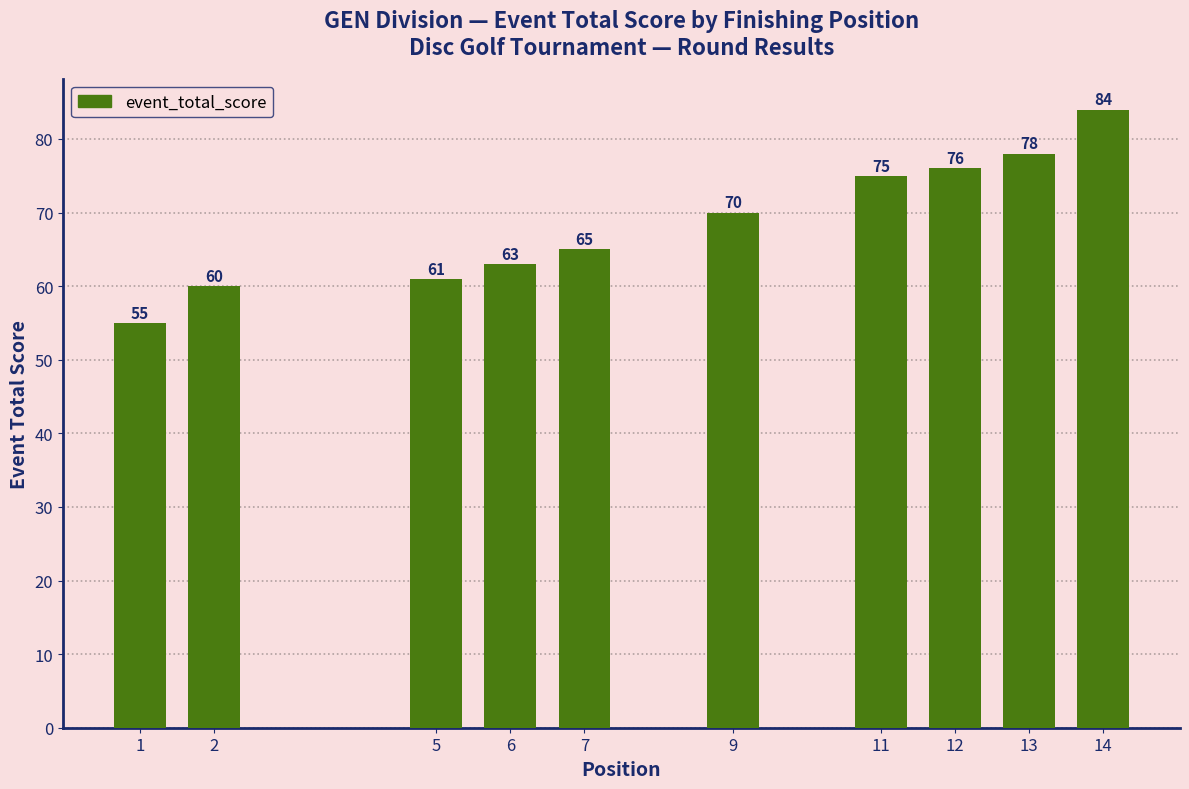

Between 13 and 5, which is larger?

13